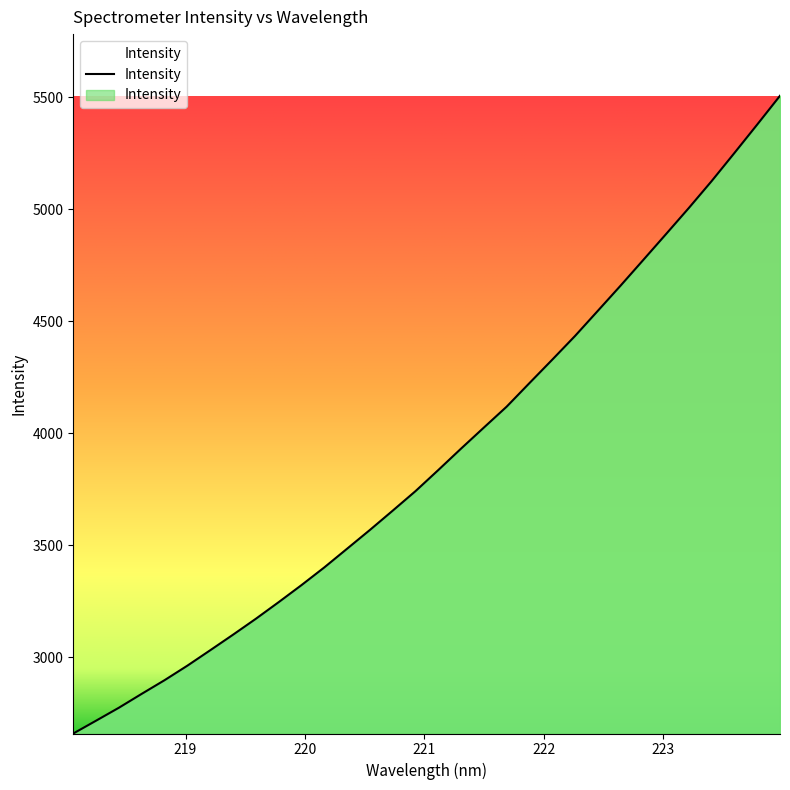

What is the greatest value displayed?

5507.4